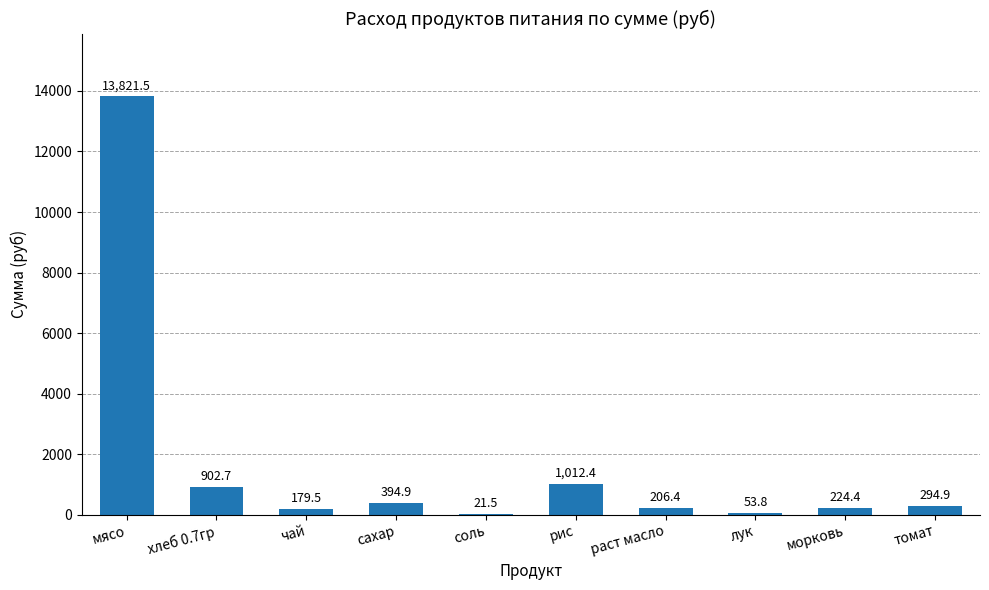

Does the chart contain stacked bars?

No